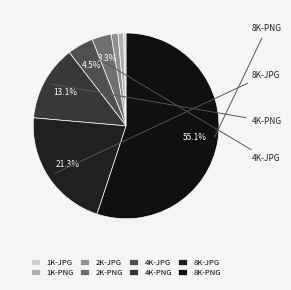

How many segments does this pie chart have?

8